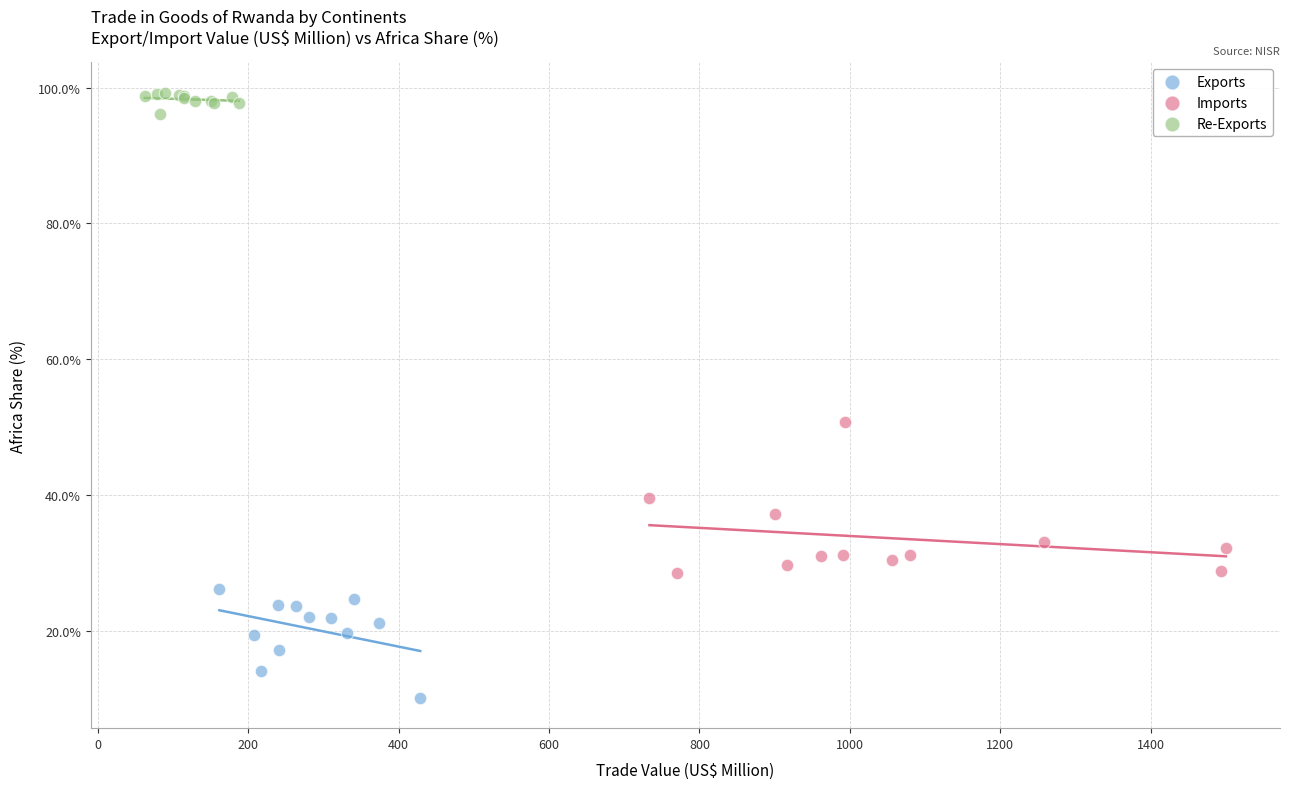

Which series contains the highest Y value?

Re-Exports